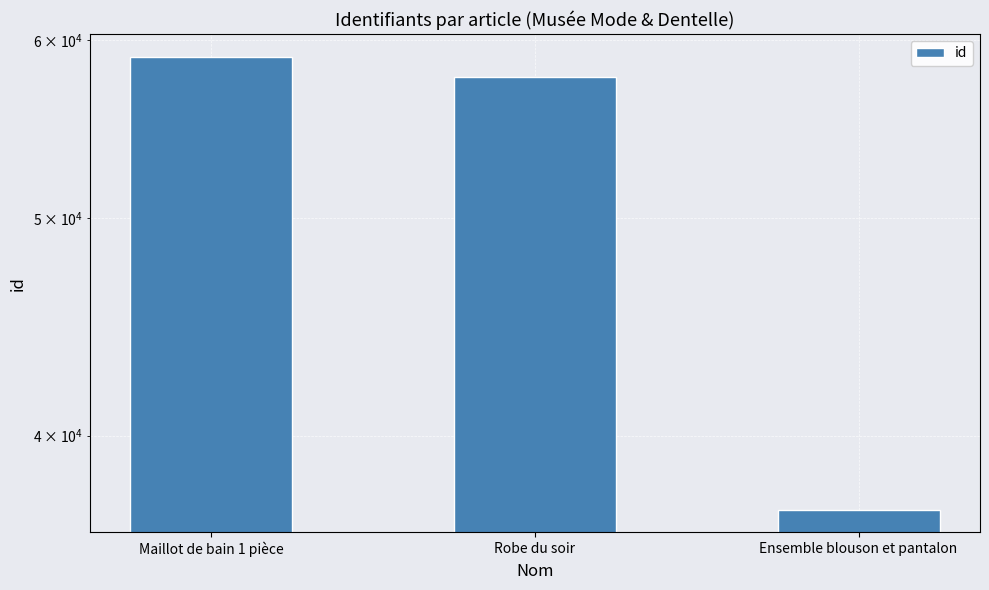

What is the value of the 1st bar from the left?

59000